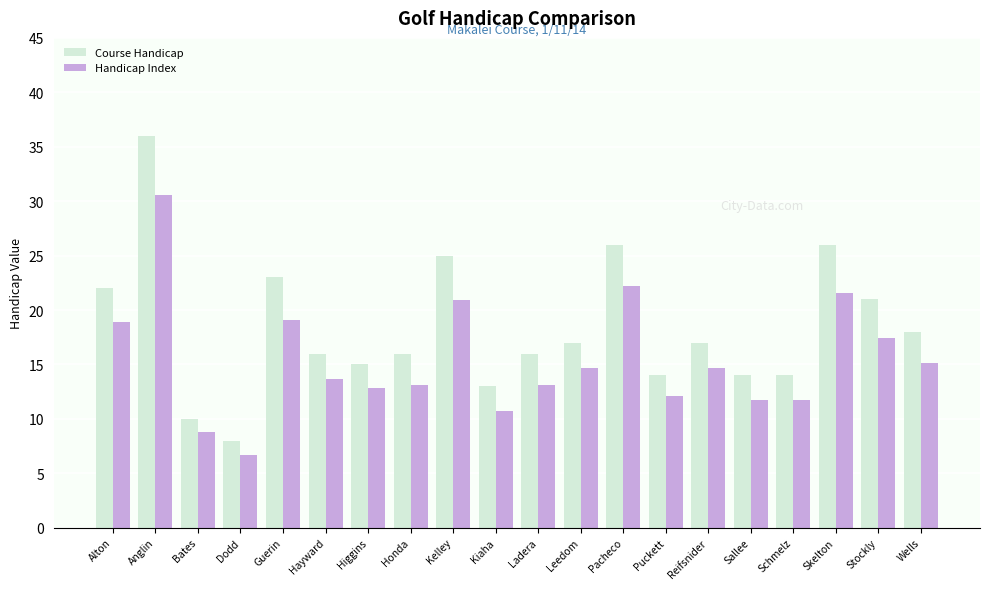

List the series in order of their overall mean, lowest first.

Handicap Index, Course Handicap